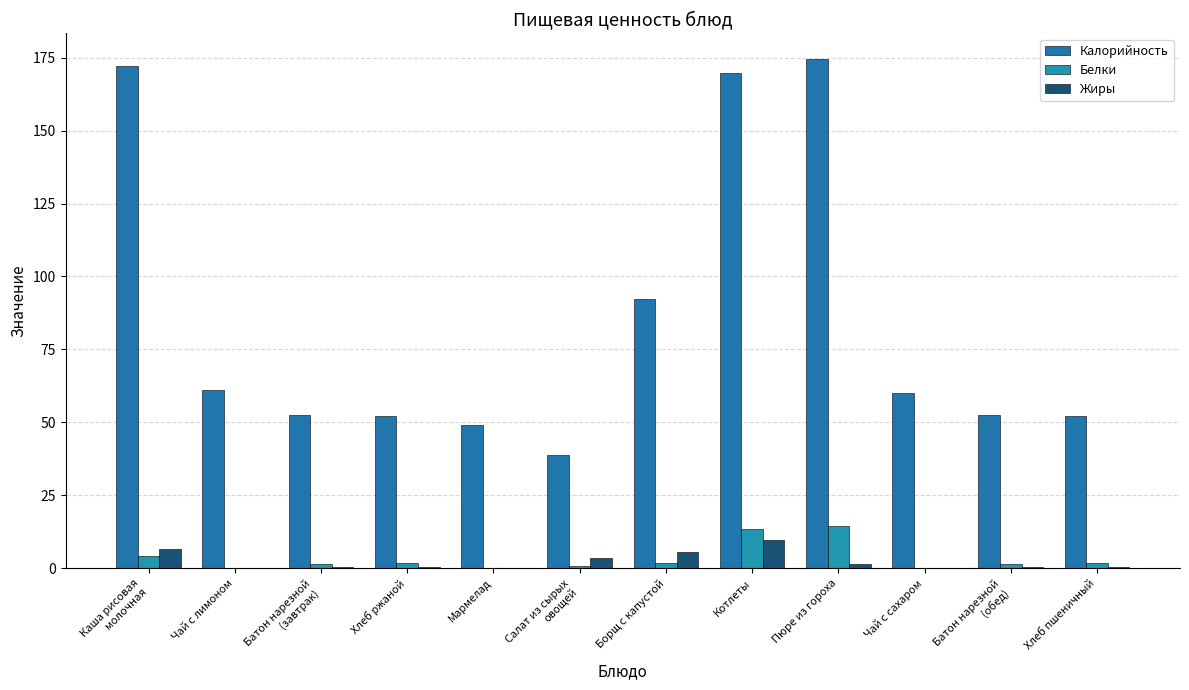

At Хлеб ржаной, list the series in order from largest to smallest.

Калорийность, Белки, Жиры